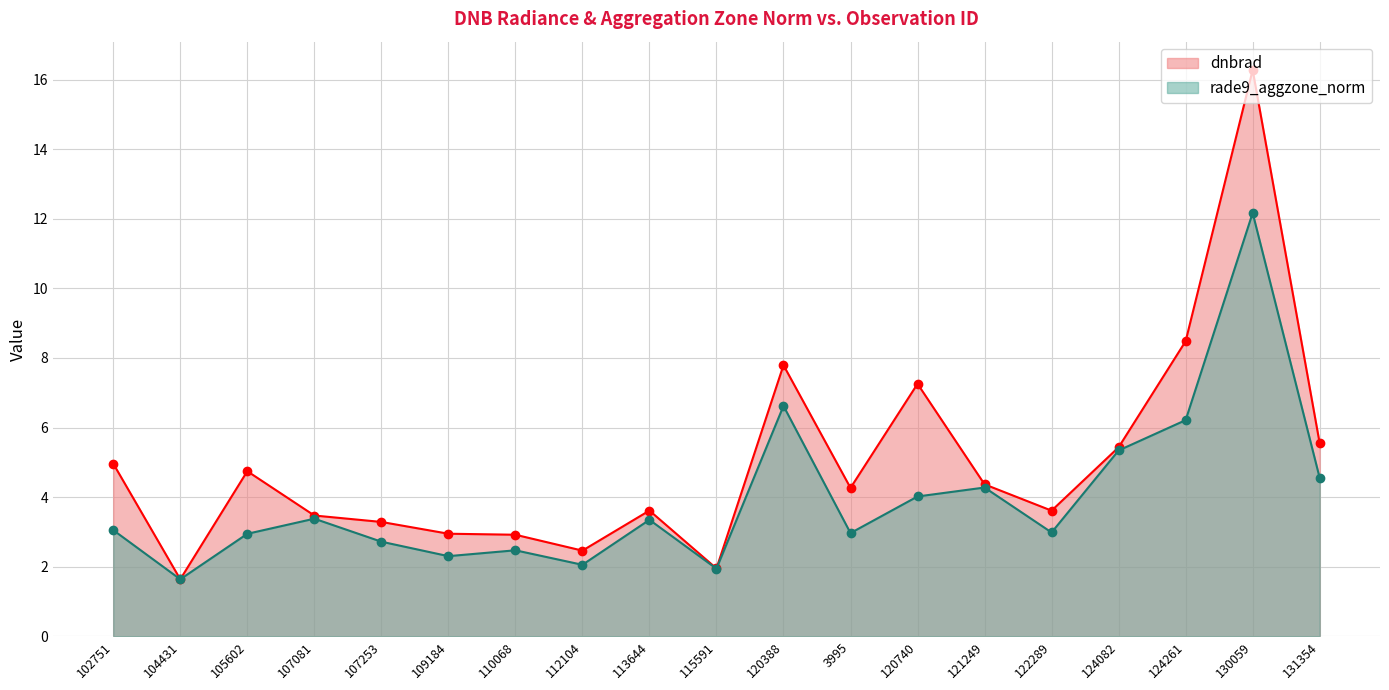

Which series has the widest spread of values?

dnbrad